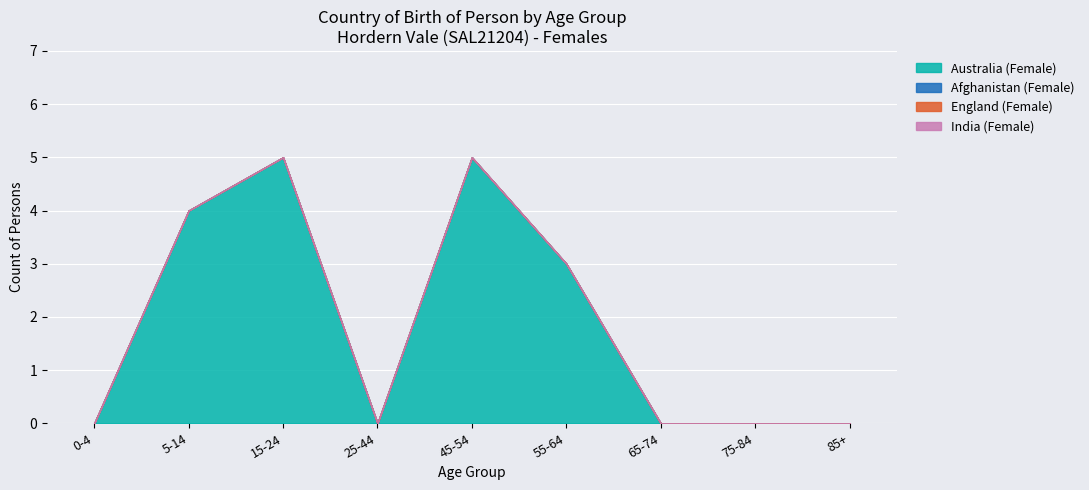

Is it true that England (Female) equals 0 at 15-24?

True